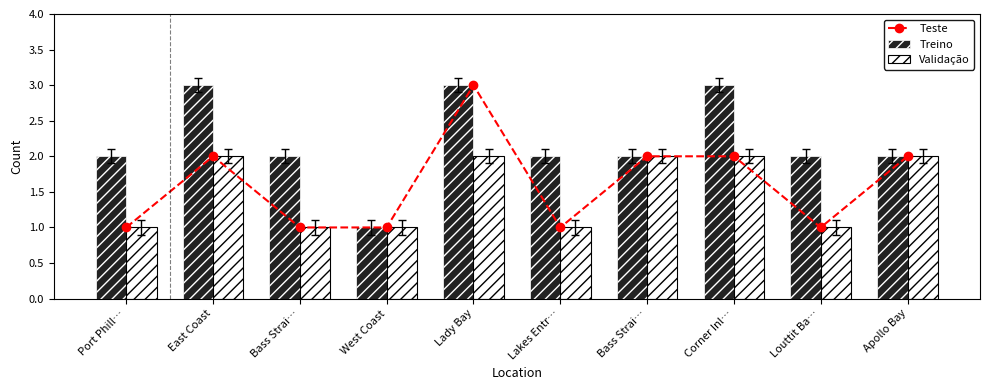

The Validação series shows 3 at Bass Strai…. True or false?

False